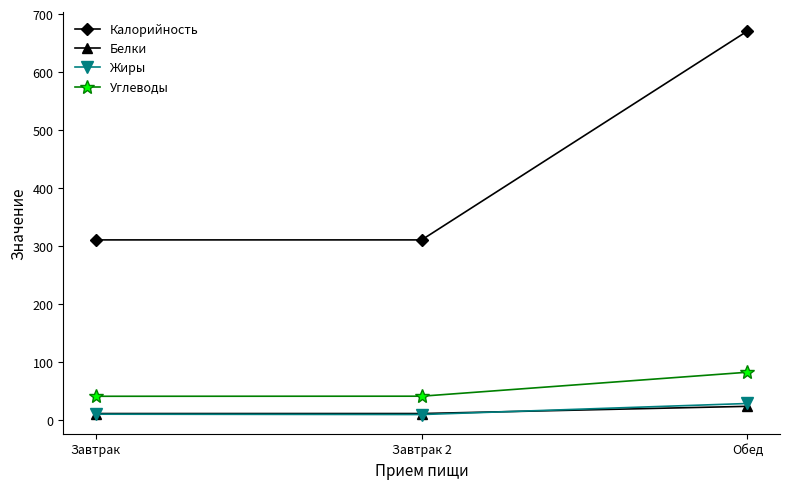

What is the spread (max minus min) of values at Завтрак 2?

301.0